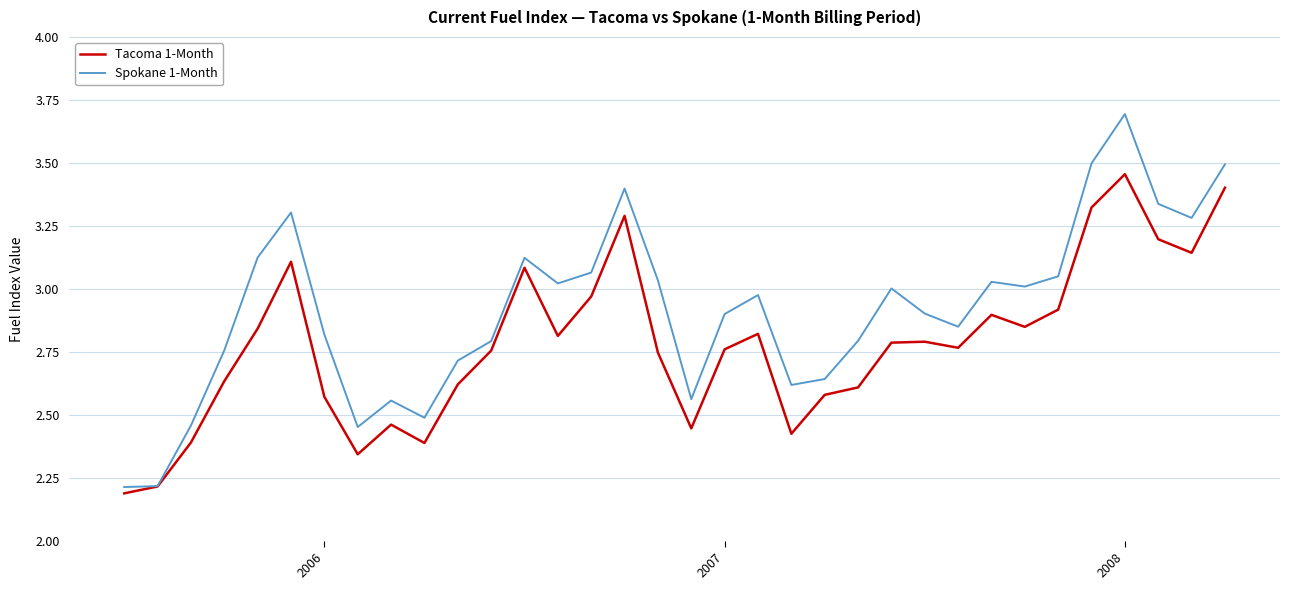

Which series has the largest range (max minus min)?

Spokane 1-Month